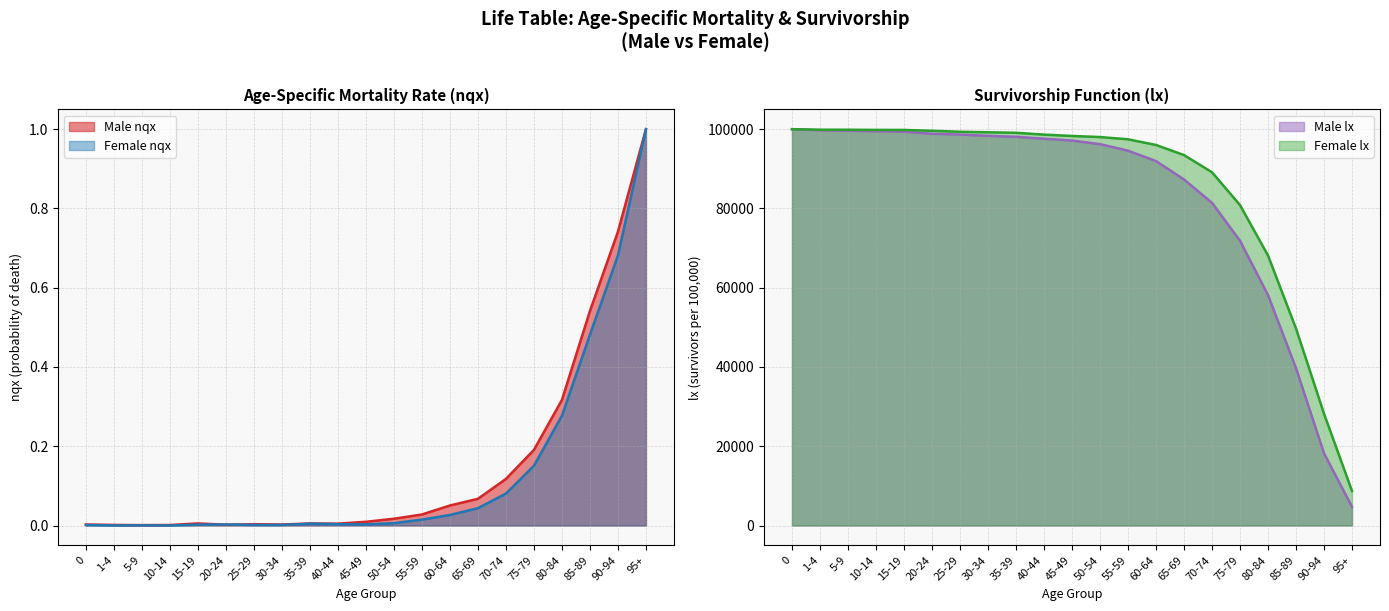

Is it true that Female nqx equals 0.0 at 25-29?

False